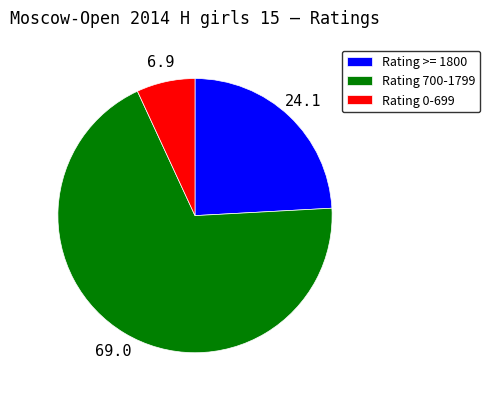

The Rating >= 1800 slice represents 24% of the pie. True or false?

True